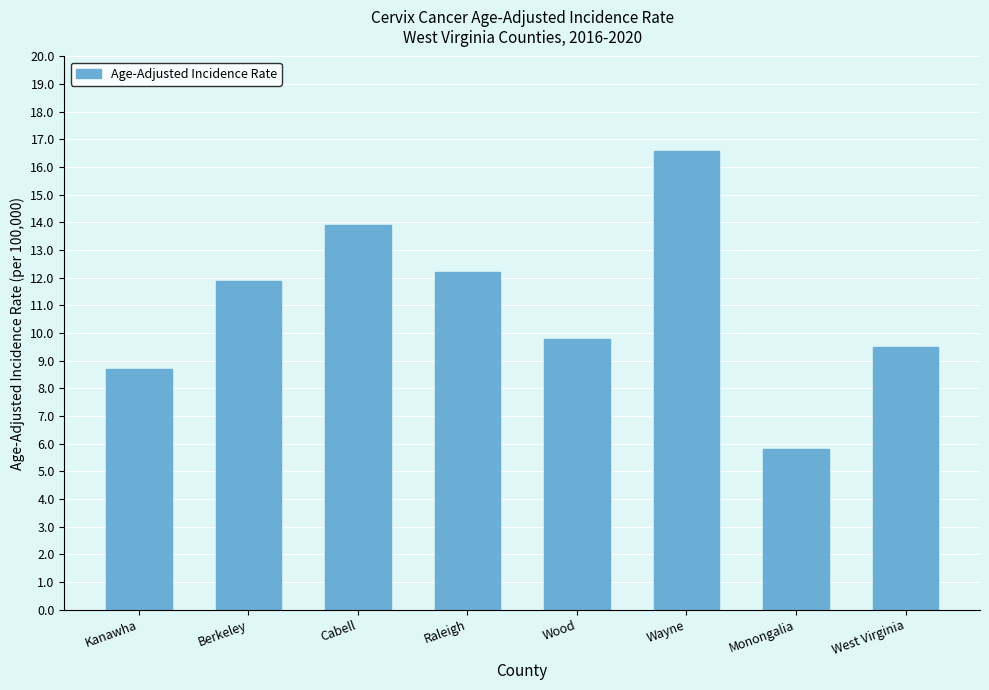

What is the average value?

11.1